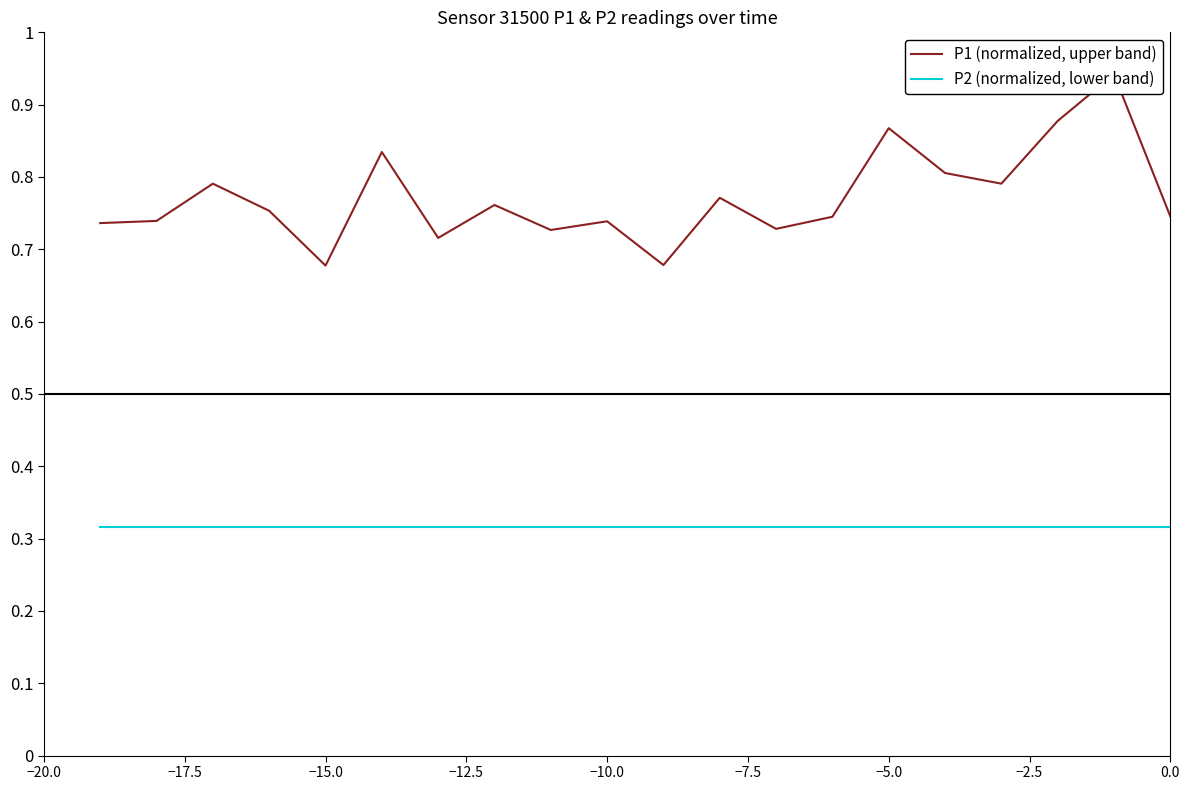

Which series has the largest range (max minus min)?

P1 (normalized, upper band)